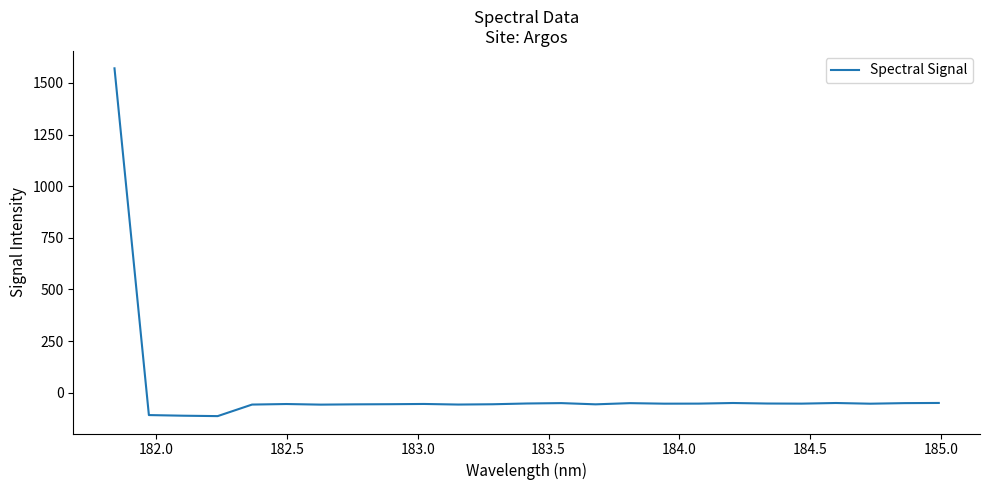

What is the difference between the maximum and minimum values?

1683.9